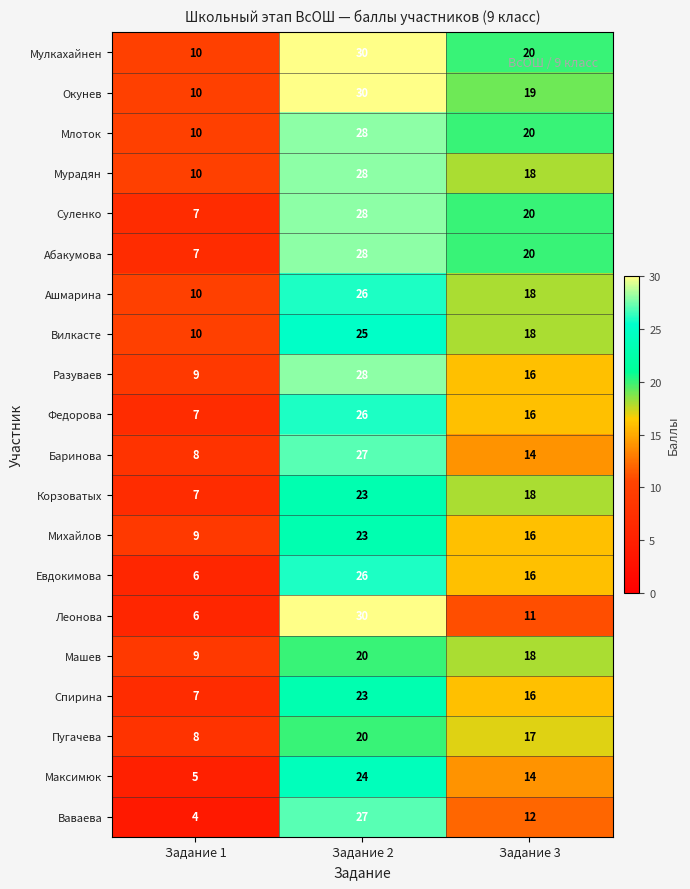

Count the Корзоватых values in the range 7 to 23.

3